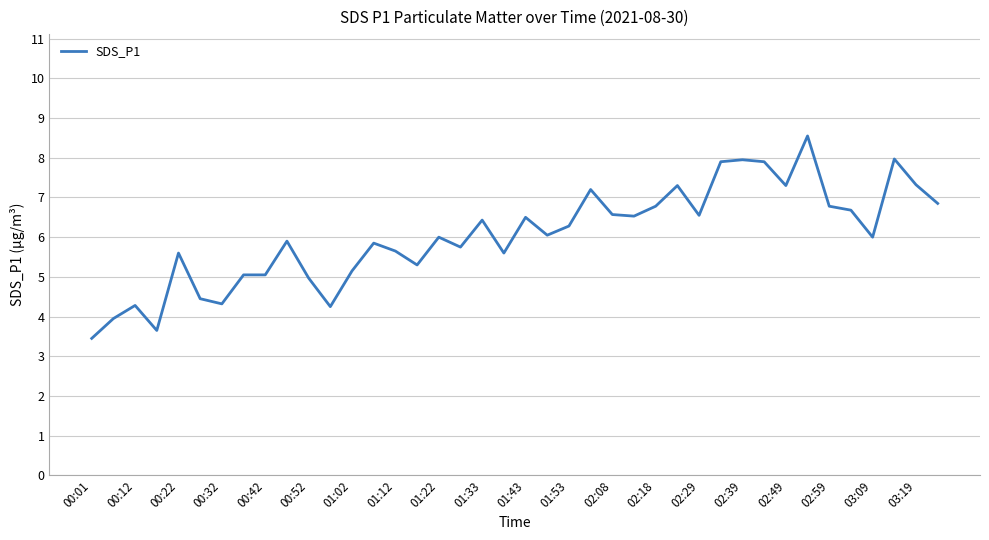

What is the difference between the maximum and minimum values?

5.1